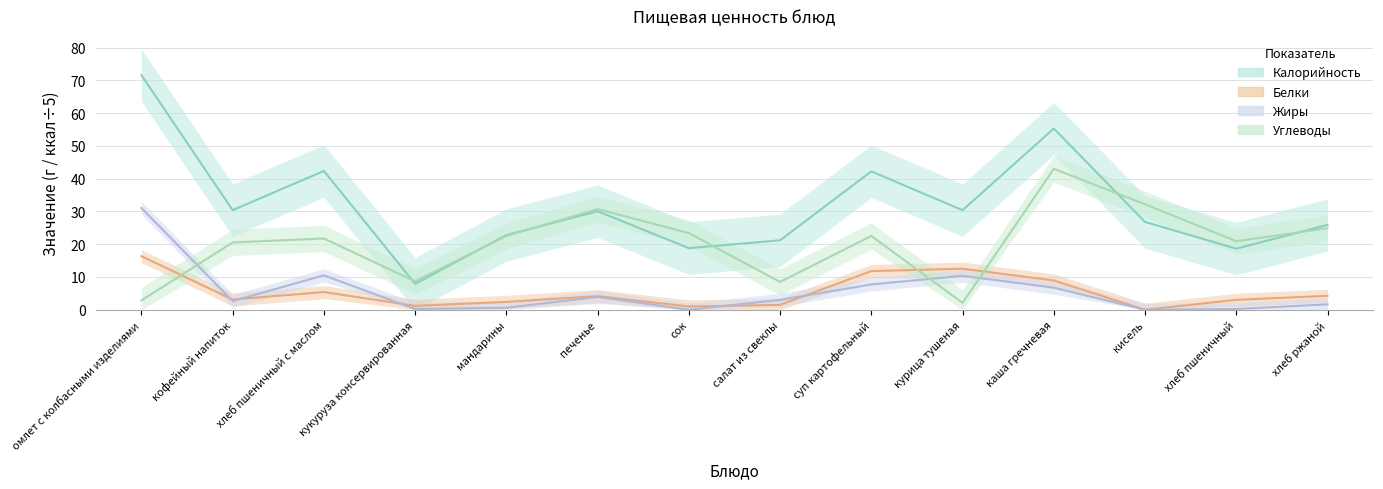

At which label does Белки reach its minimum?

кисель